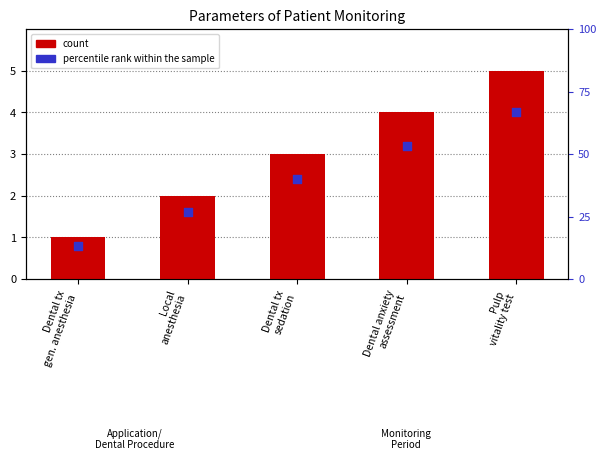

Which series has the widest spread of Y values?

count